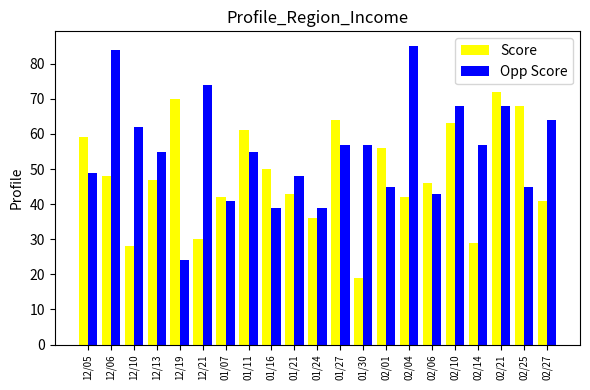

Count the number of data series in this chart.

2